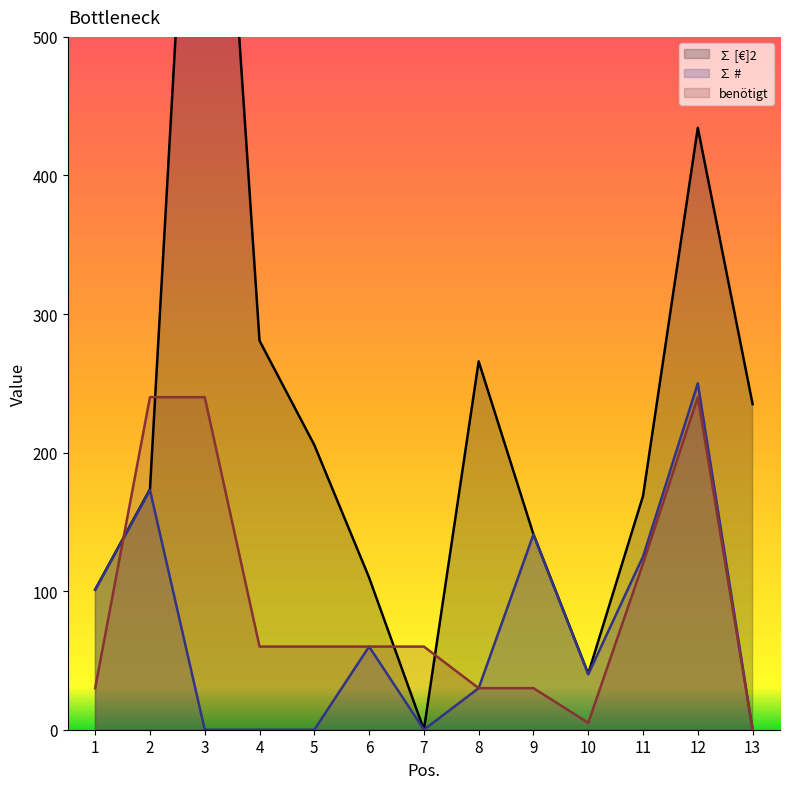

Which label corresponds to the smallest value in the chart?

13